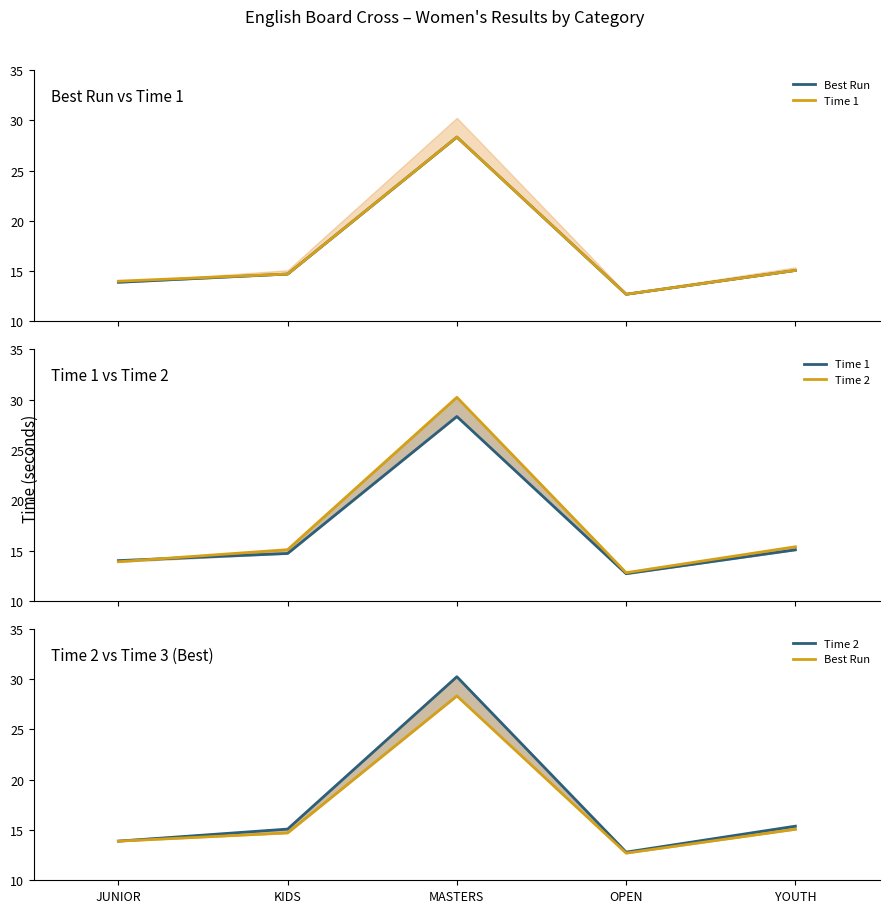

What is the lowest value of the Best Run series?

12.7